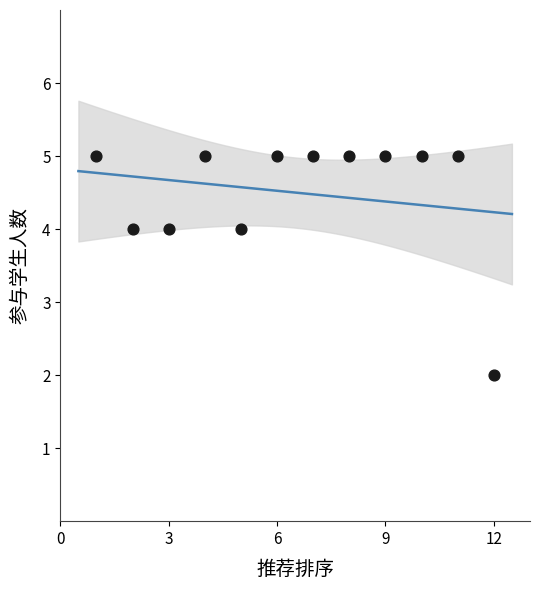

What is the average X value?

6